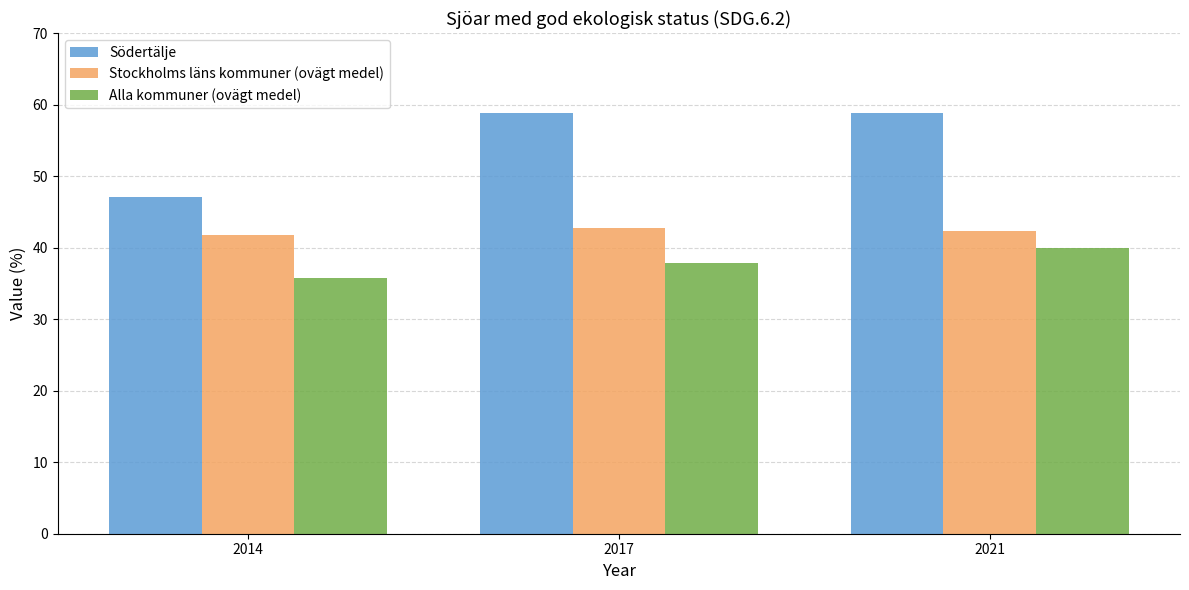

What is the minimum value shown in the chart?

35.7